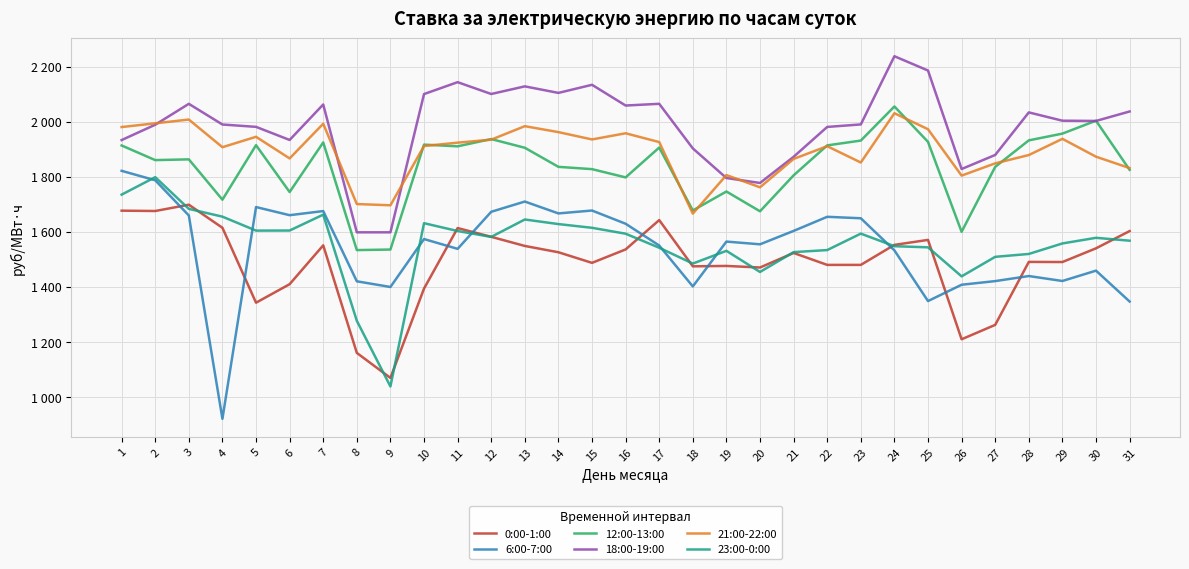

What is the total value across all series at 14?

10721.9